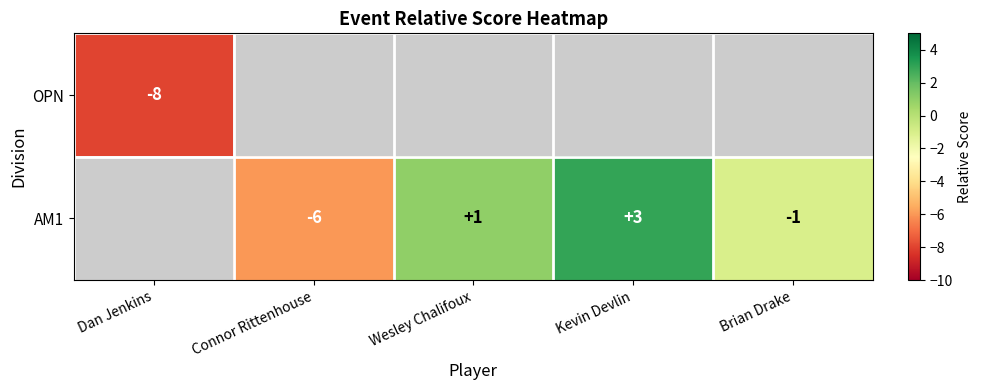

The AM1 series shows -1.7 at Brian Drake. True or false?

False